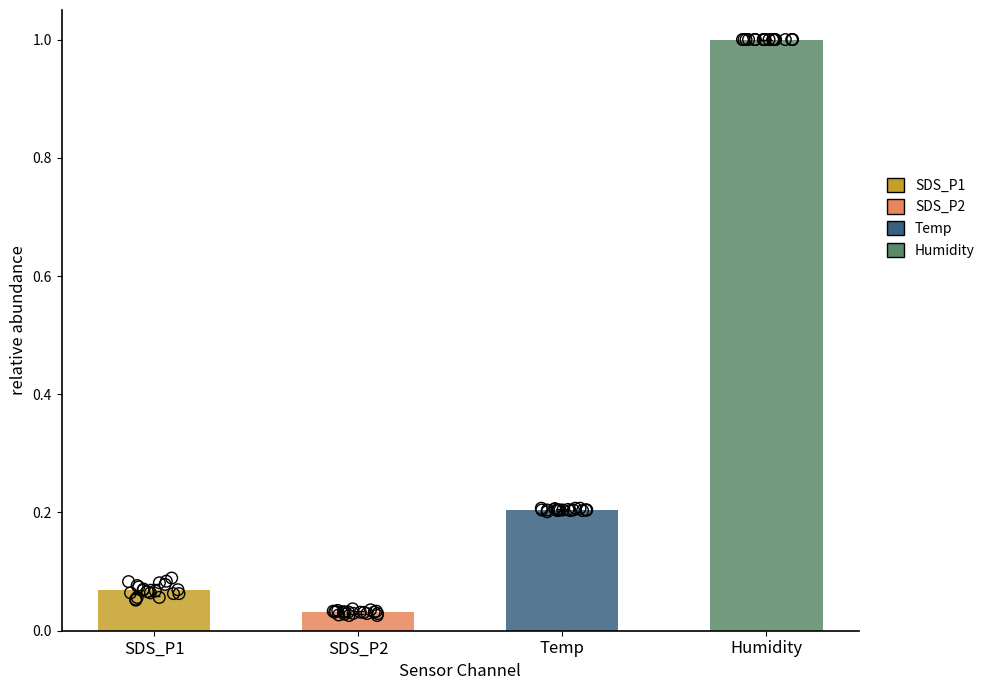

Which series has the largest Y range (max minus min)?

SDS_P1